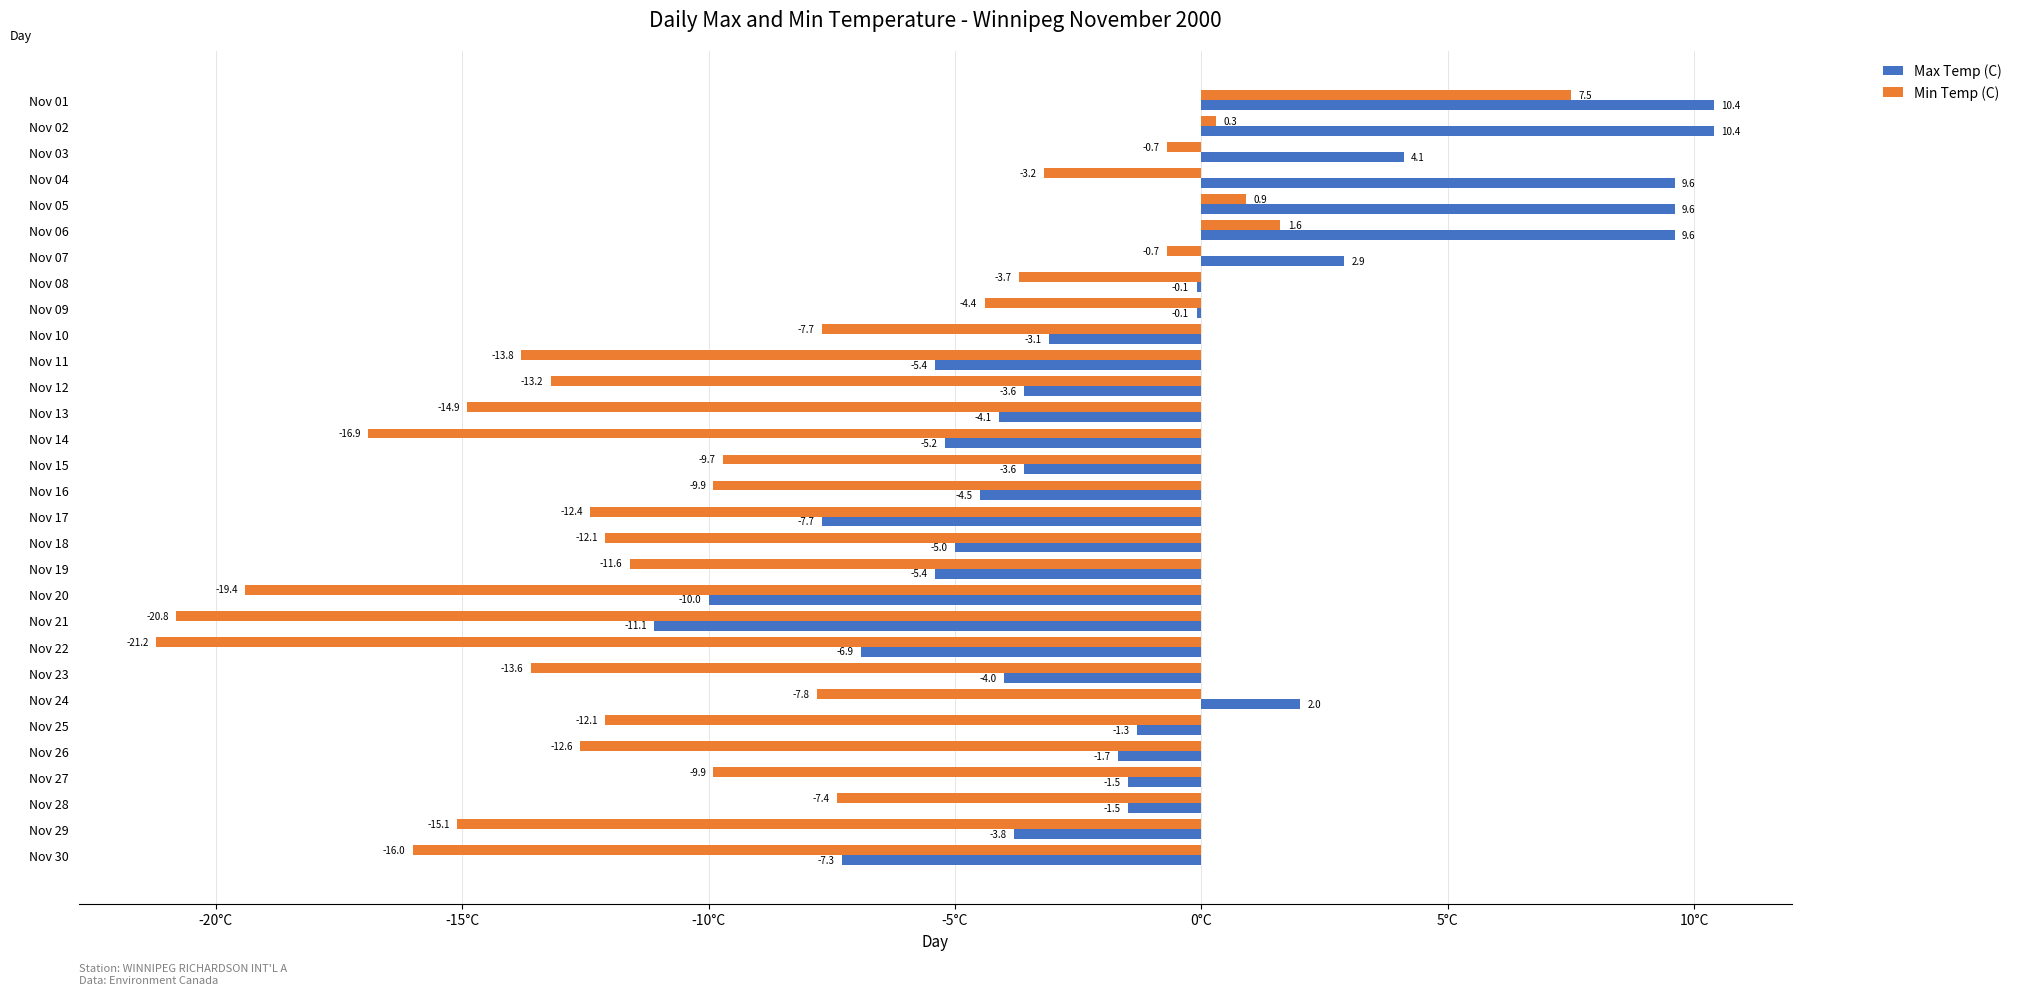

What are all the series names shown in the legend?

Max Temp (C), Min Temp (C)